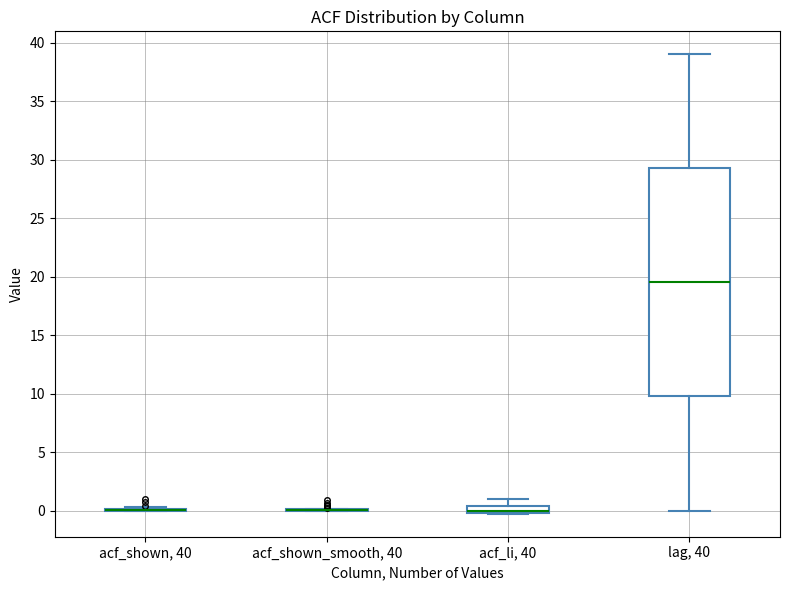

Where does the upper whisker of the box for acf_li, 40 end on the y-axis? The values are not printed on the chart, so give them approximately, as read against the axis.

1.0